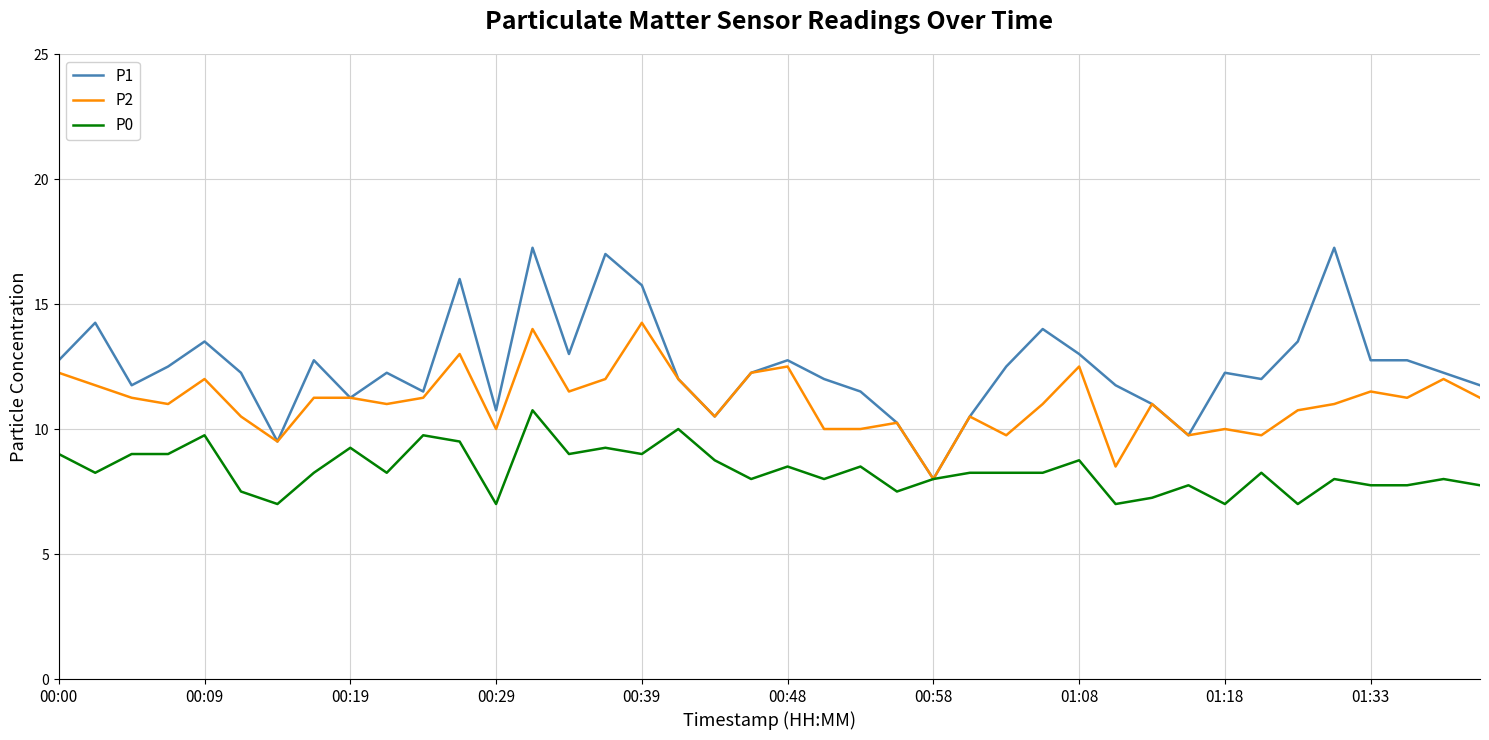

At how many categories does at least one series exceed 15?

5